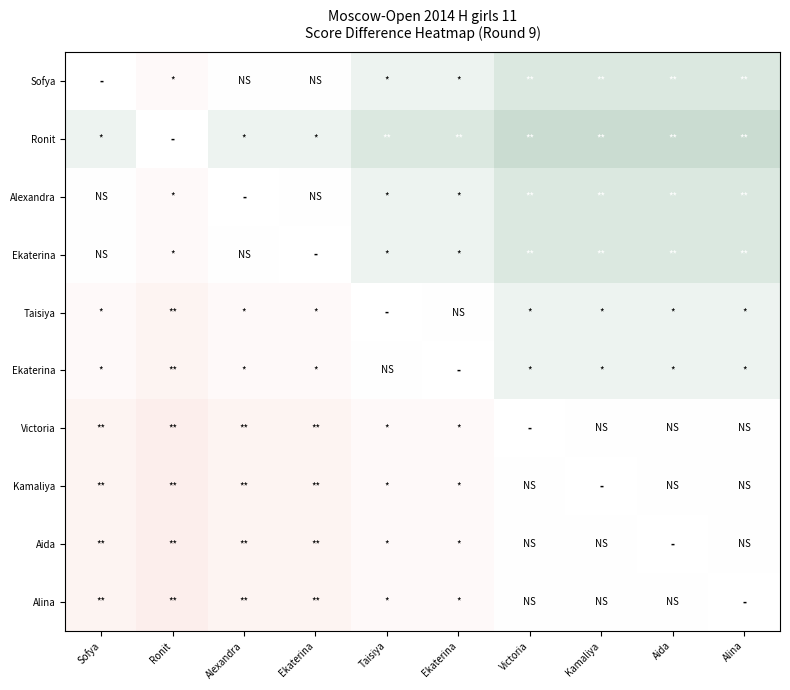

What is the maximum value shown in the chart?

0.2